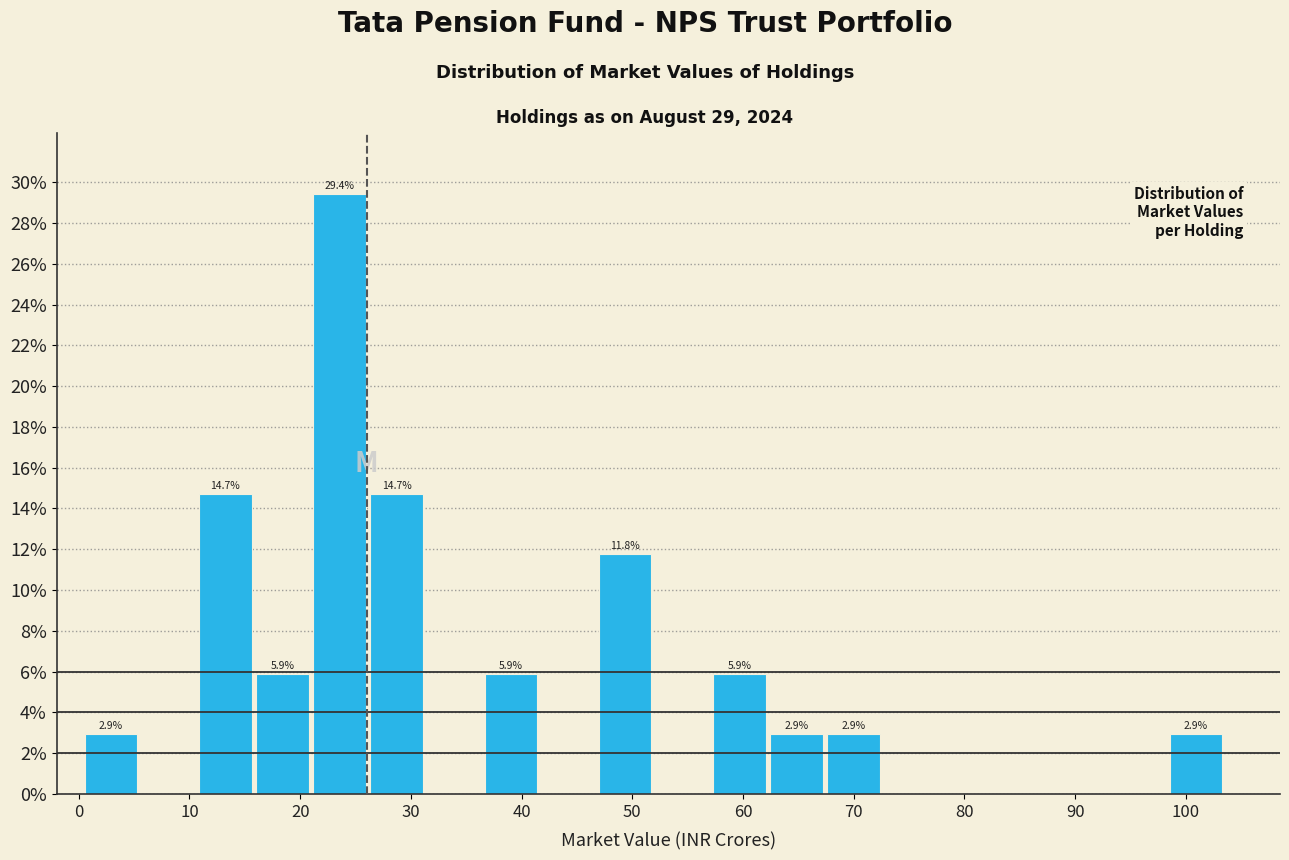

Which range on the x-axis has the tallest bar?

21 to 26